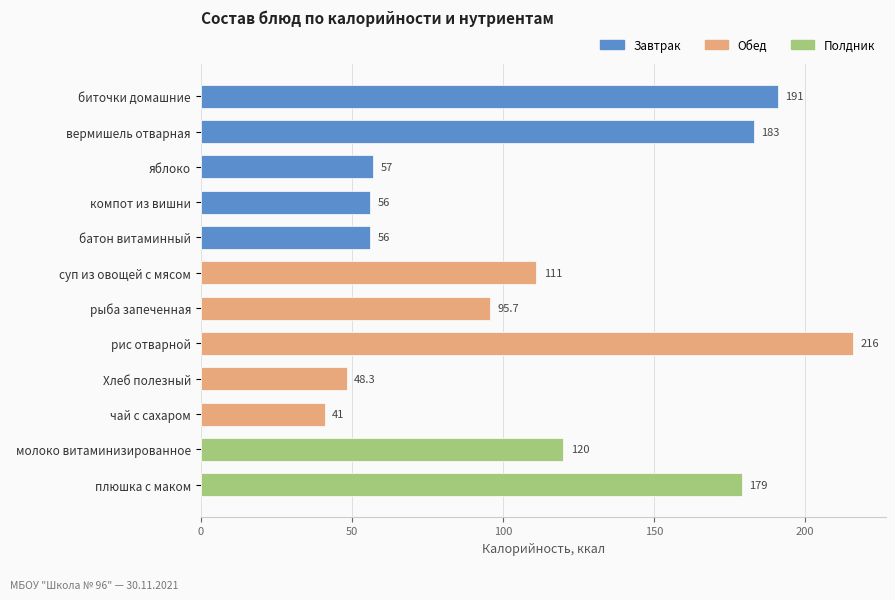

True or false: the data shows 120.0 at молоко витаминизированное.

True